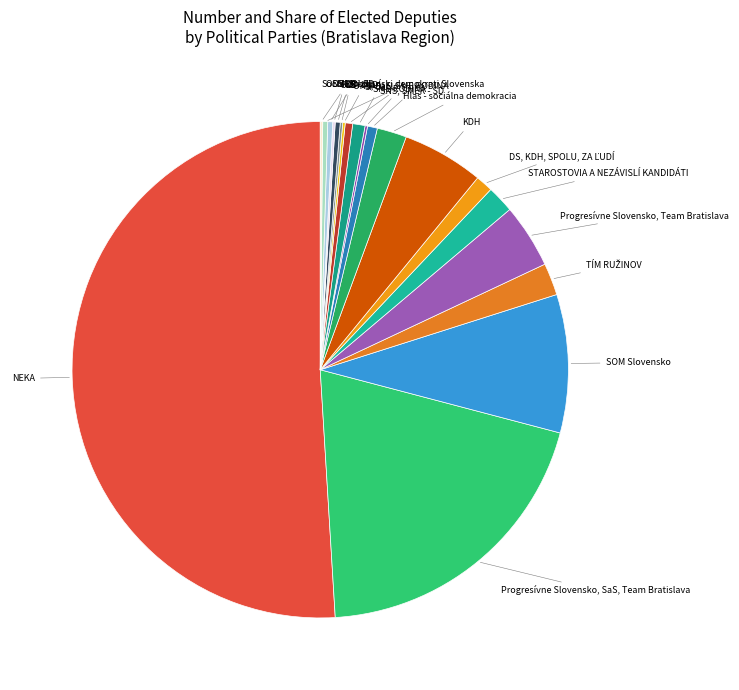

To the nearest percent, what is the difference between the largest and smallest slice percentages?

51%